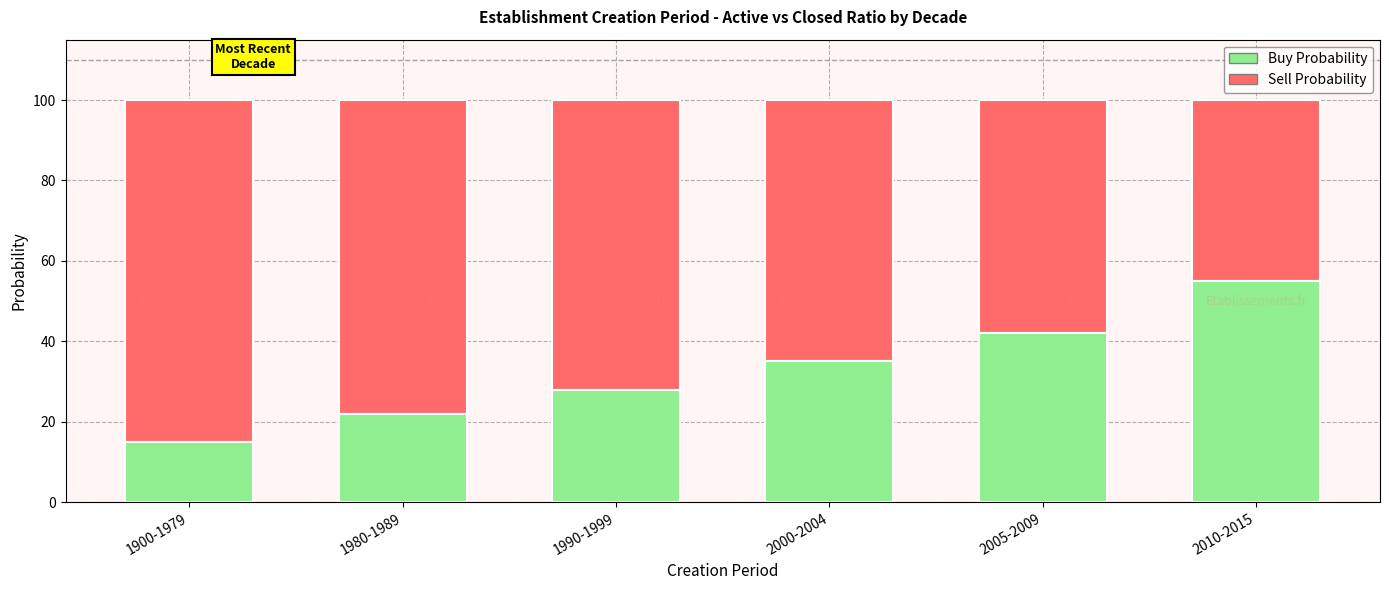

List the labels in order of Buy Probability value, largest first.

2010-2015, 2005-2009, 2000-2004, 1990-1999, 1980-1989, 1900-1979